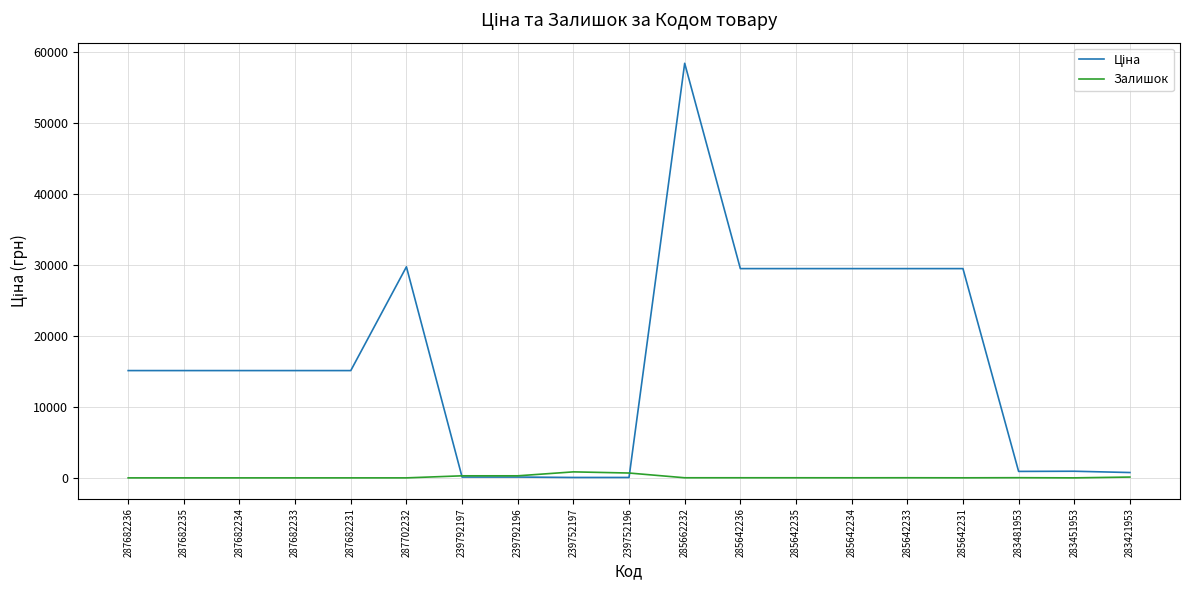

At which category is the sum across all series the highest?

285662232